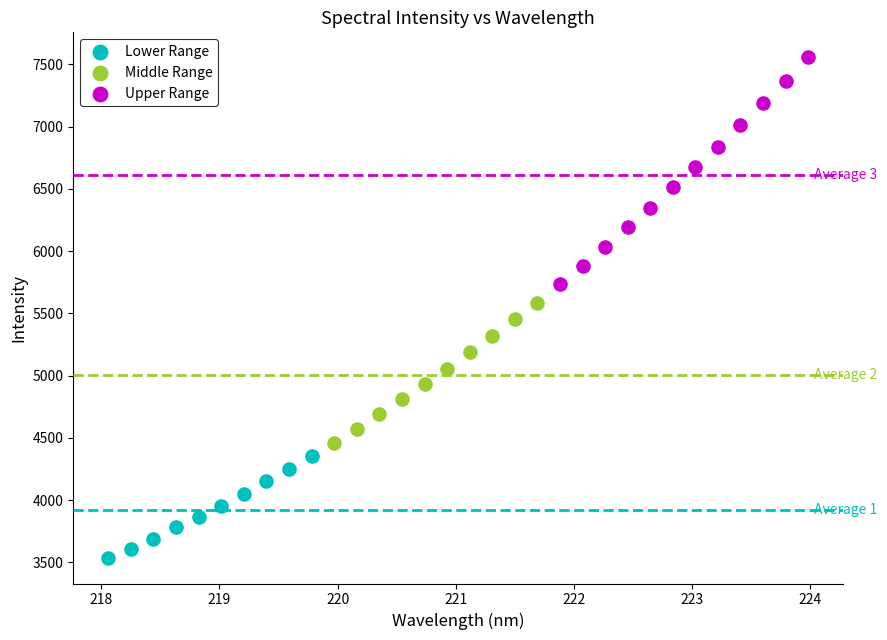

Which series has the widest spread of Y values?

Upper Range